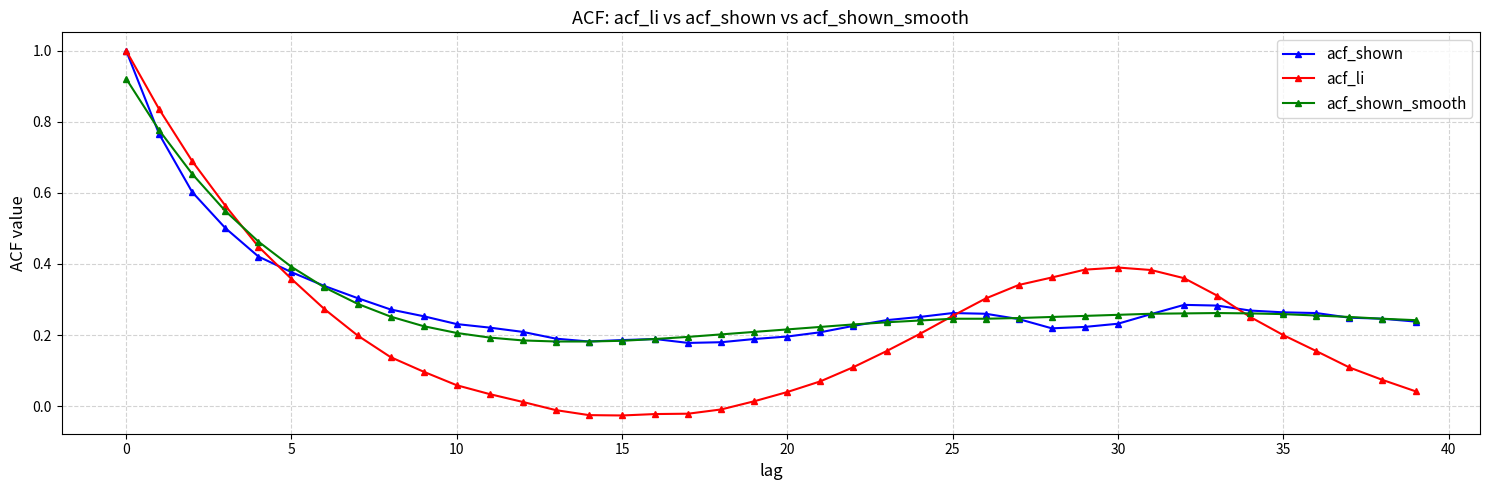

What is the greatest value displayed?

1.0